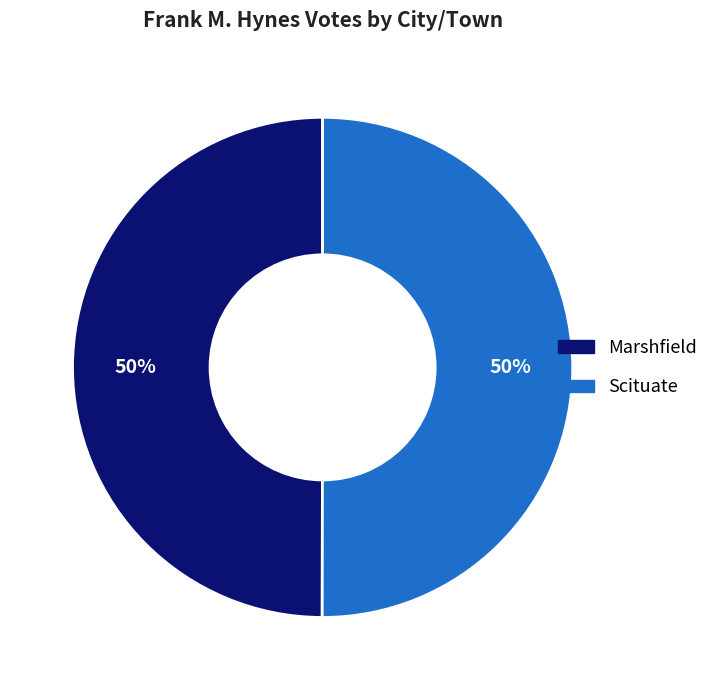

How many slices are in this pie chart?

2